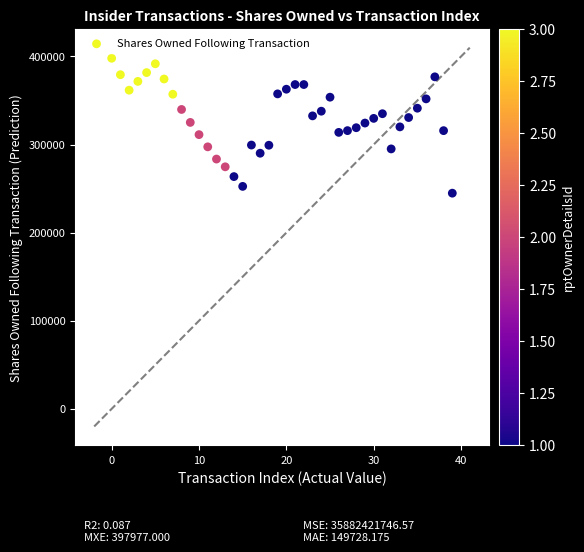

What is the range of Y values (max minus min)?

153151